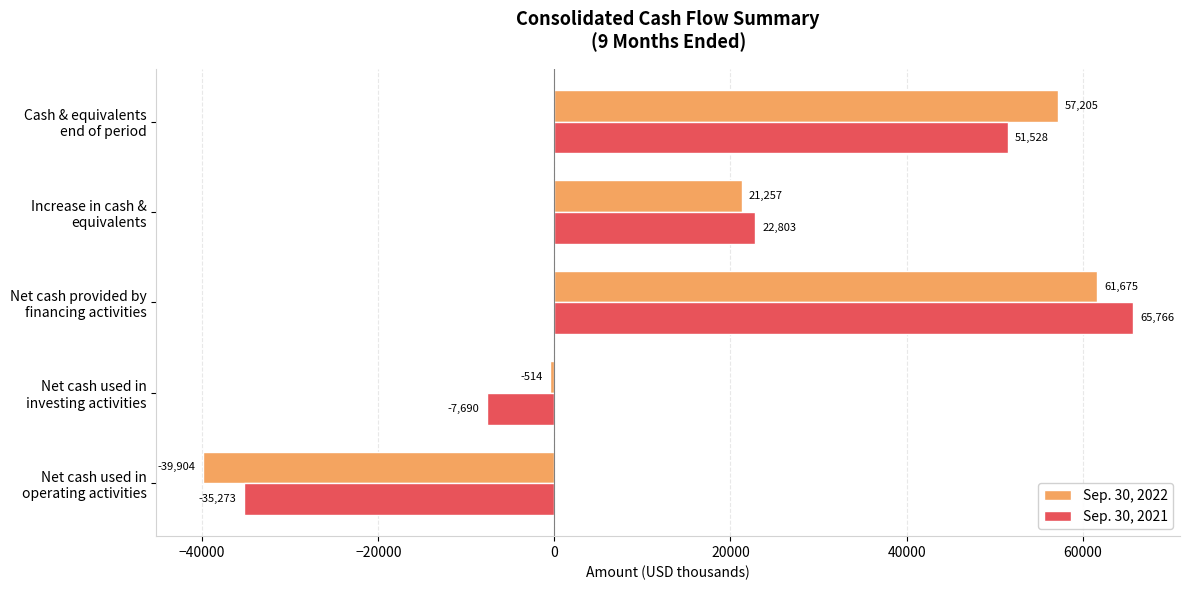

At which label does Sep. 30, 2022 reach its minimum?

Net cash used in
operating activities